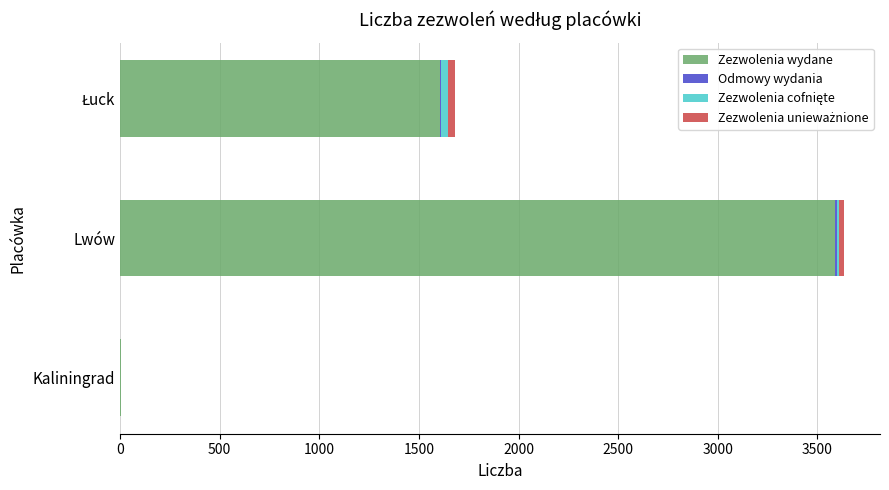

At which label does Zezwolenia wydane reach its peak?

Lwów